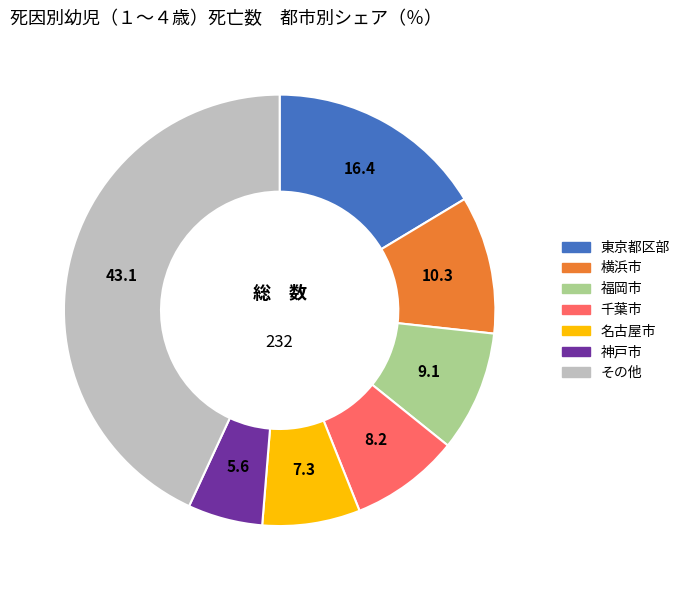

Combined, do 千葉市 and 横浜市 account for over 50%?

No